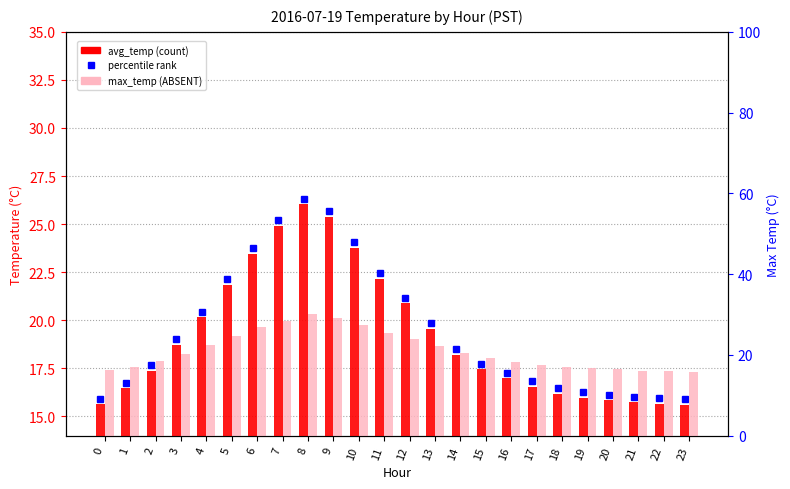

How many data points in avg_temp are less than 18?

12